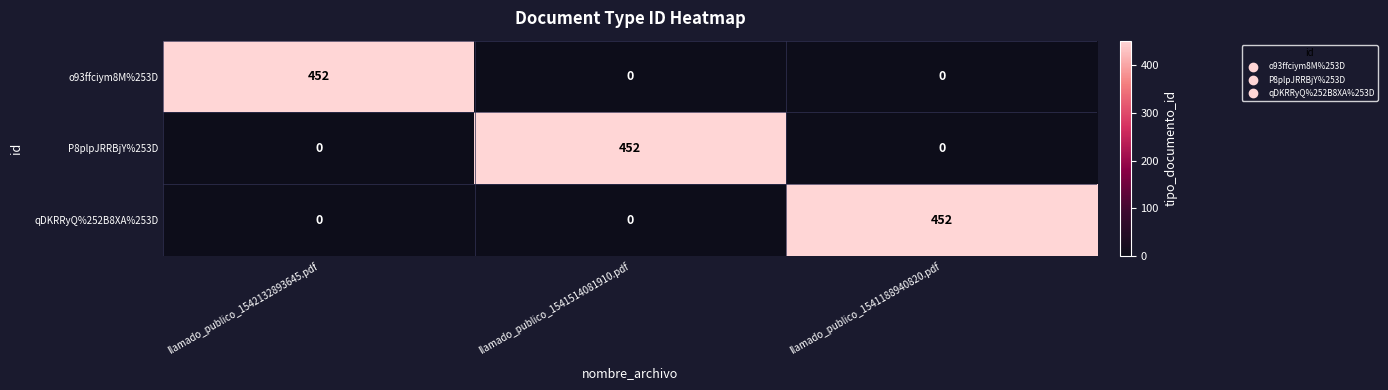

Reading left to right, extract all data points from this chart.

o93ffciym8M%253D: llamado_publico_1542132893645.pdf=452	llamado_publico_1541514081910.pdf=0	llamado_publico_1541188940820.pdf=0
P8plpJRRBjY%253D: llamado_publico_1542132893645.pdf=0	llamado_publico_1541514081910.pdf=452	llamado_publico_1541188940820.pdf=0
qDKRRyQ%252B8XA%253D: llamado_publico_1542132893645.pdf=0	llamado_publico_1541514081910.pdf=0	llamado_publico_1541188940820.pdf=452